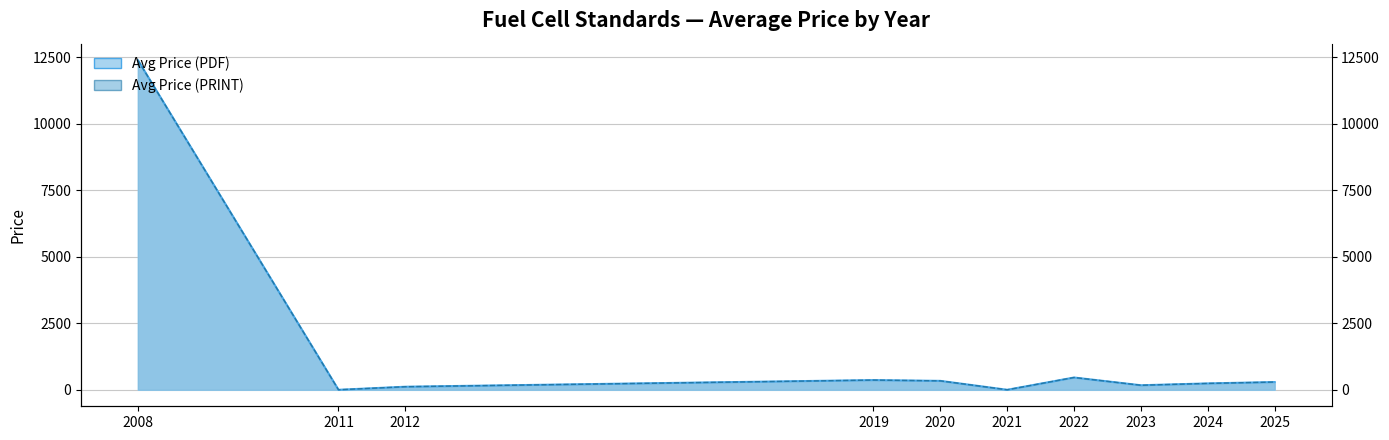

At which label is Avg Price (PDF) closest to 6200?

2022